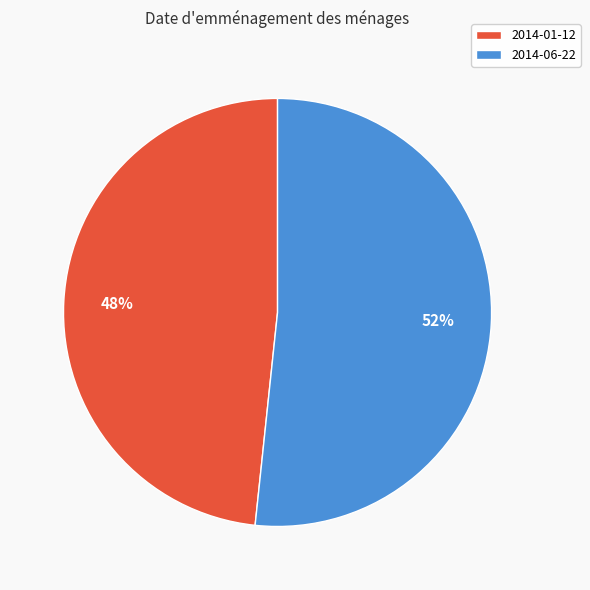

How many slices are in this pie chart?

2